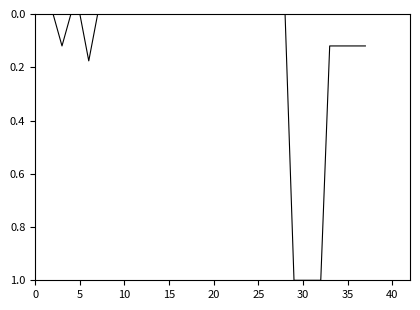

What is the maximum value shown in the chart?

1.0